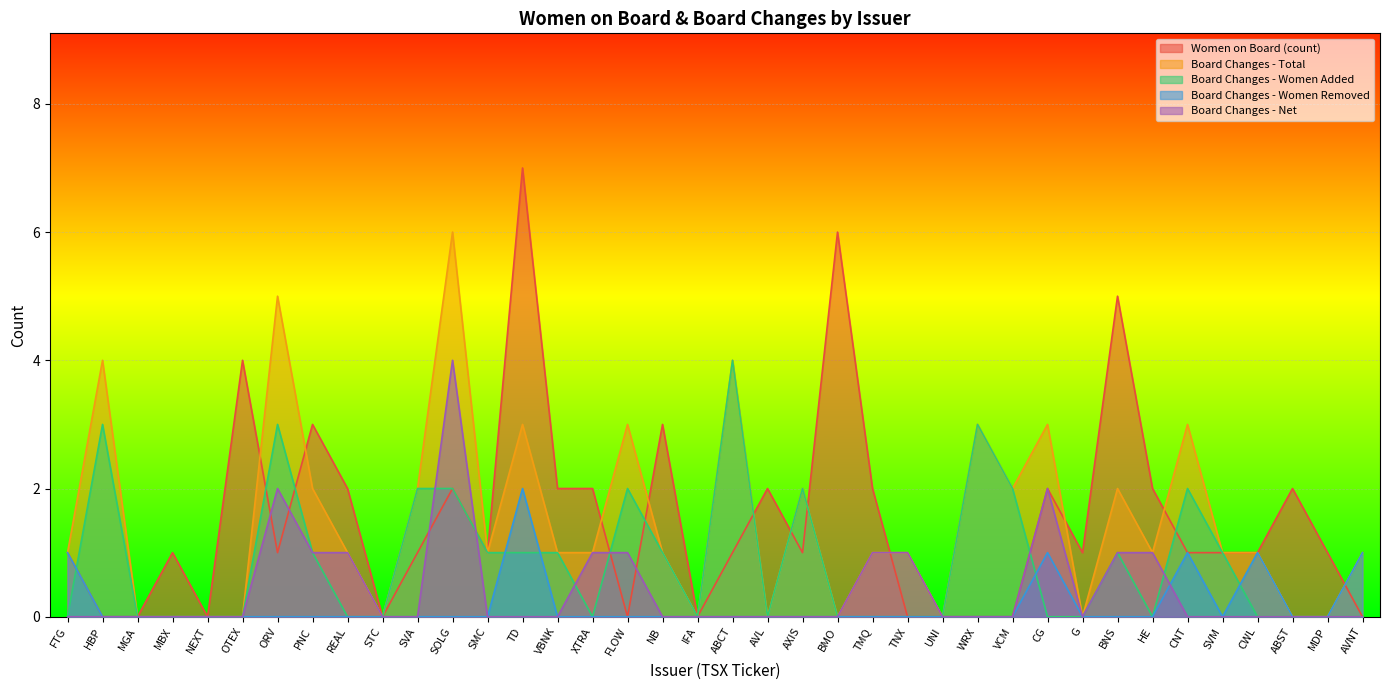

List the series in order of their peak value, lowest first.

Board Changes - Women Removed, Board Changes - Women Added, Board Changes - Net, Board Changes - Total, Women on Board (count)